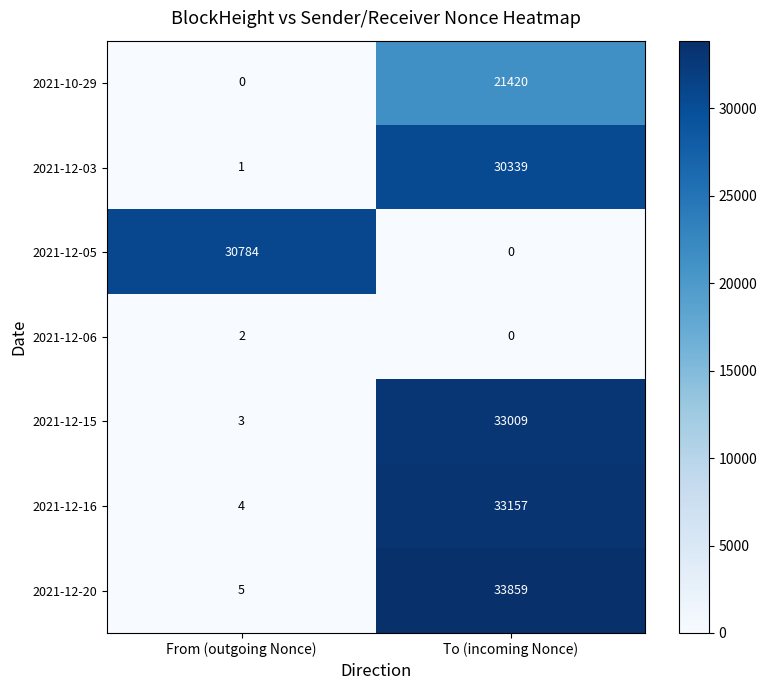

What is the difference between the 2021-12-16 values at From (outgoing Nonce) and To (incoming Nonce)?

33153